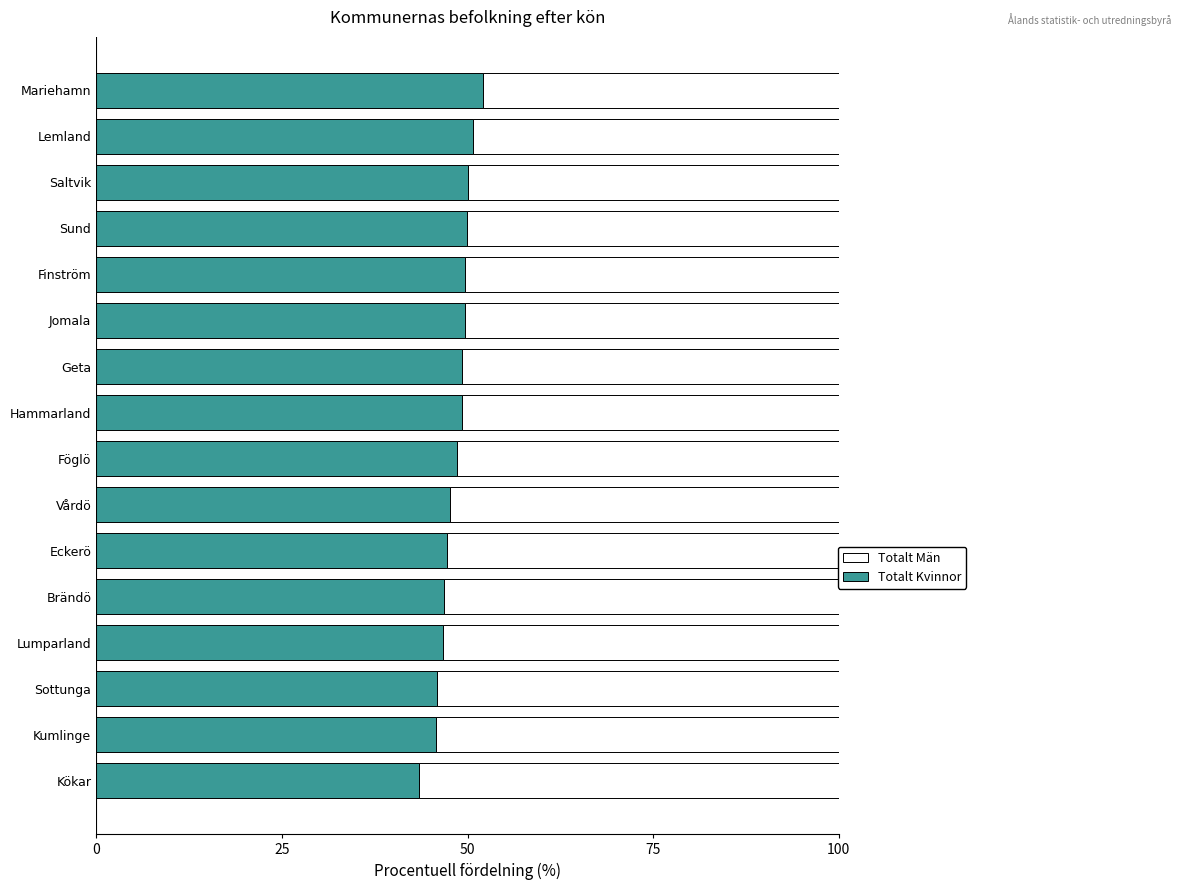

The value of Totalt Kvinnor at Geta is 26.0. True or false?

False